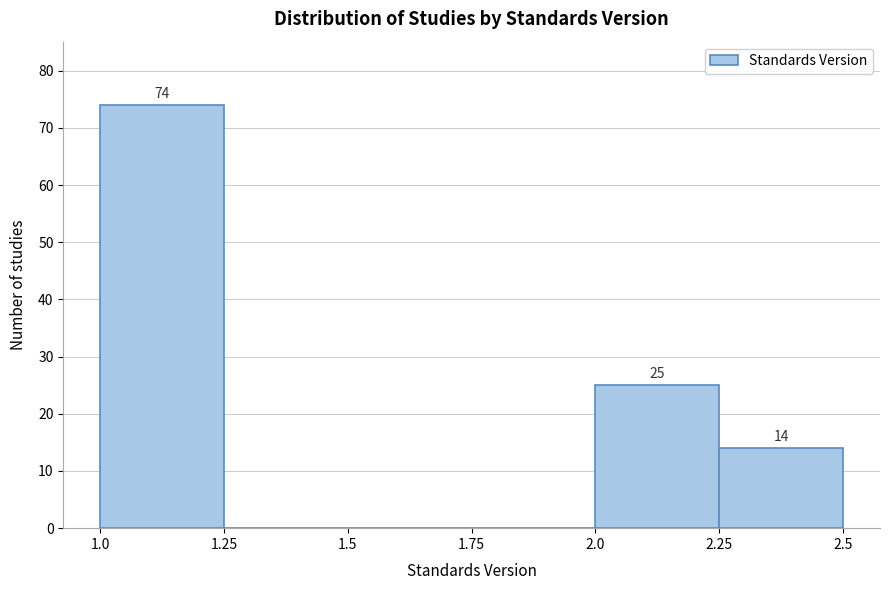

Over which range of the x-axis is the bar tallest?

1.0 to 1.25